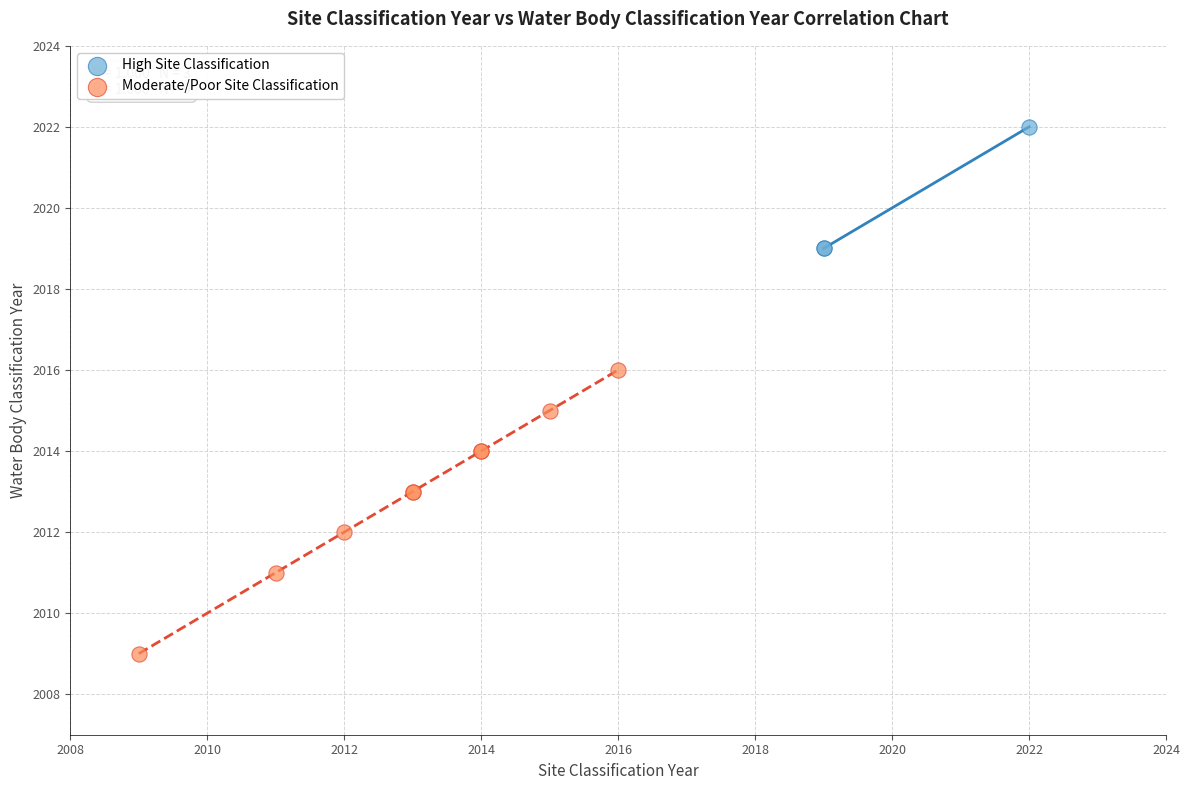

What are all the series names shown in the legend?

High Site Classification, Moderate/Poor Site Classification